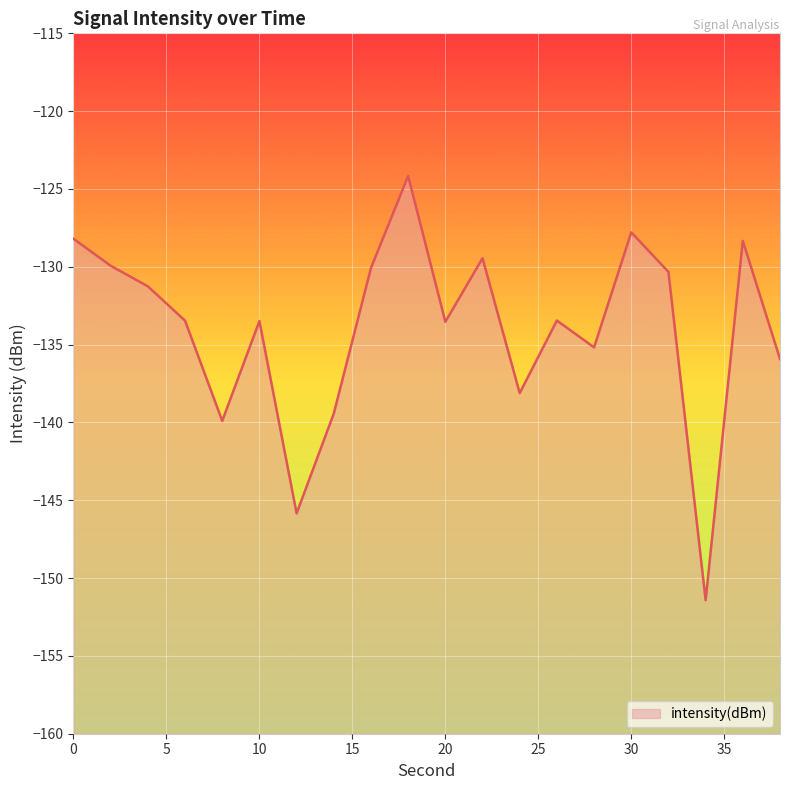

How many interior local peaks (higher than both neighbors) does the data have?

6